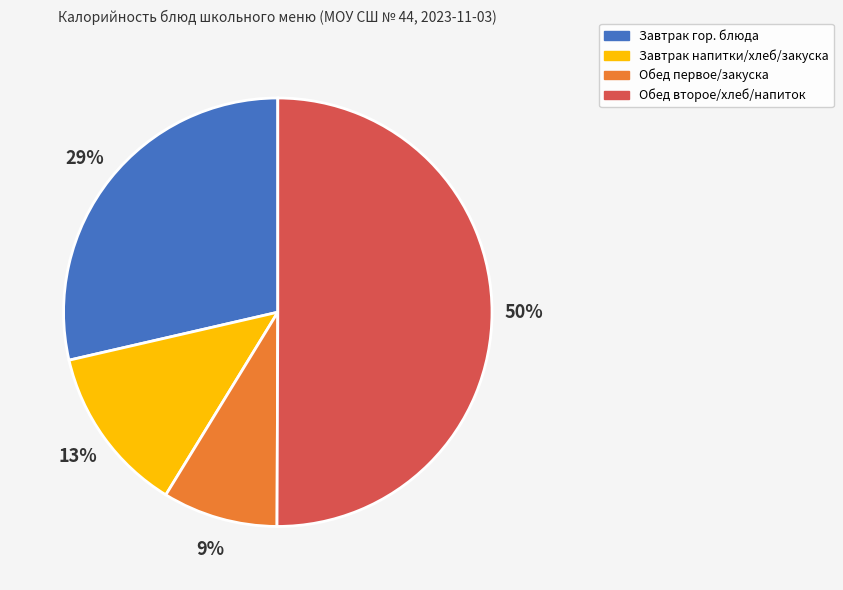

To the nearest percent, what percentage of the pie is Обед второе/хлеб/напиток?

50%